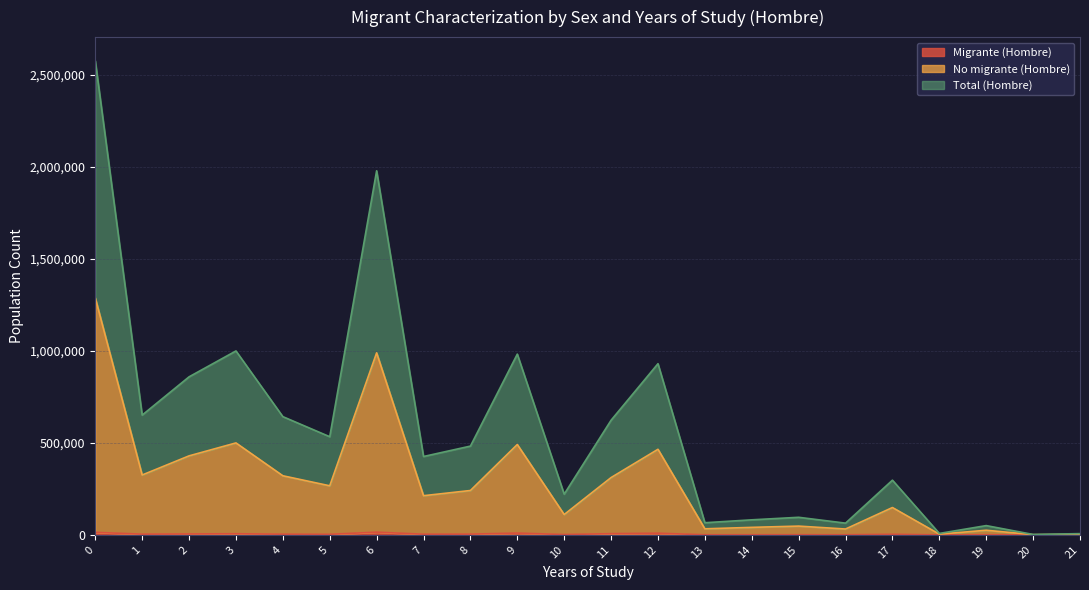

How many lines are shown in the chart?

3